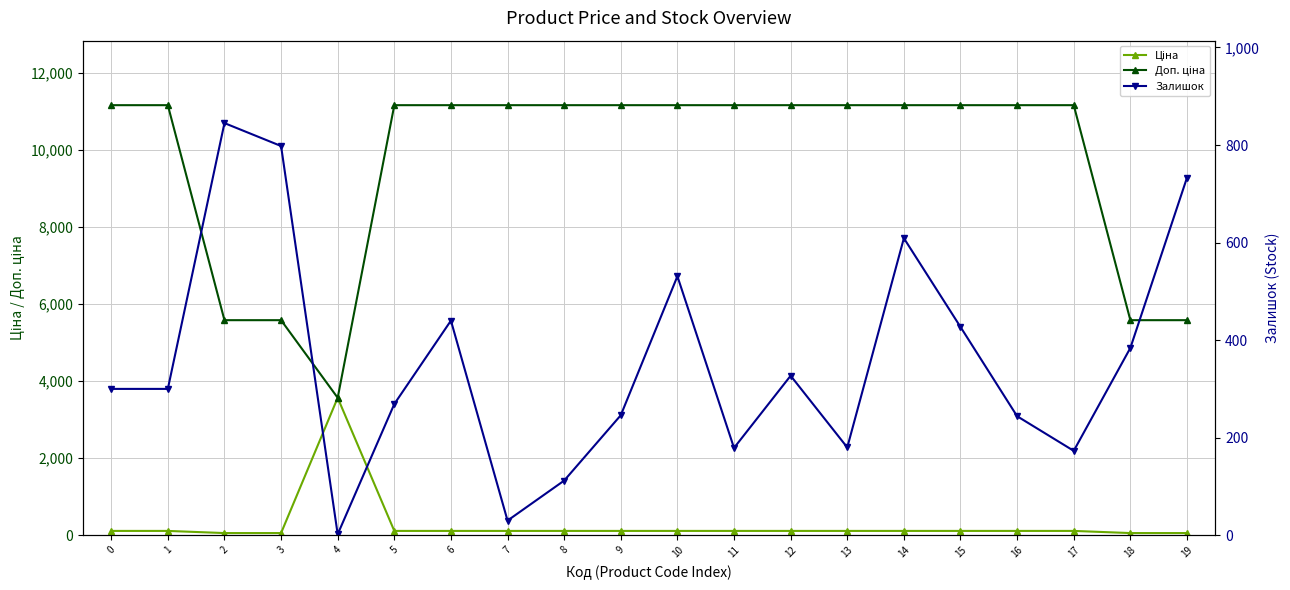

True or false: Ціна and Доп. ціна intersect in this chart.

False